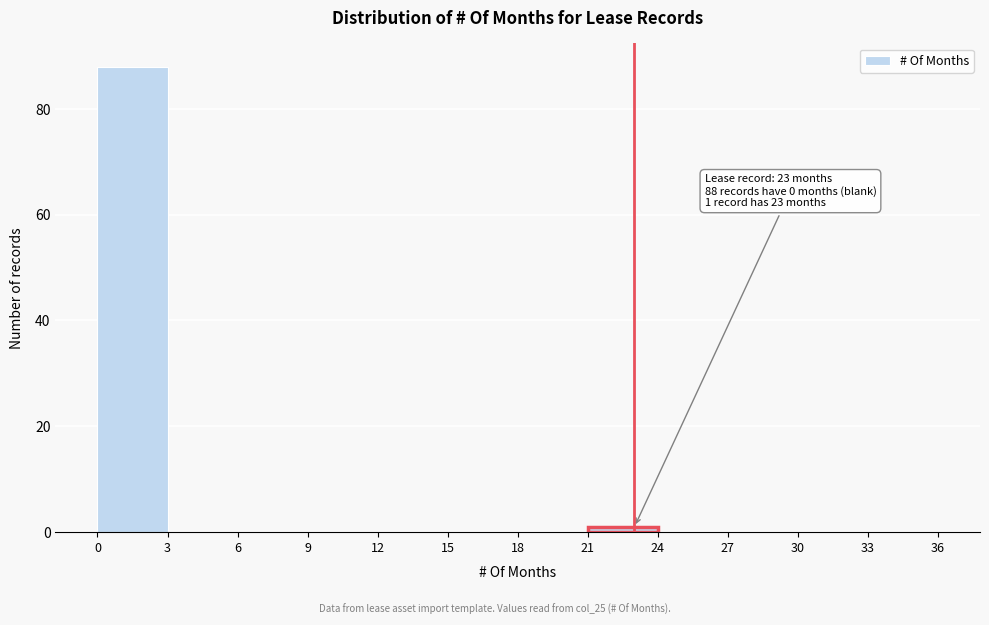

Which range on the x-axis has the tallest bar?

0 to 3